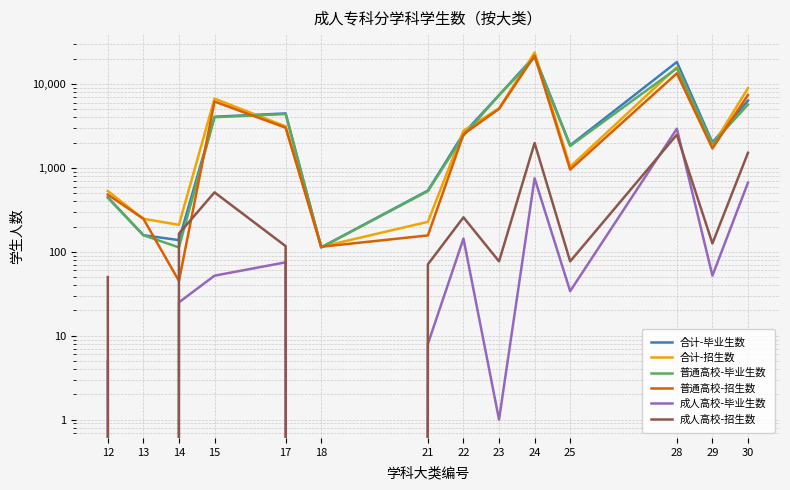

At which label does 合计-招生数 reach its peak?

24